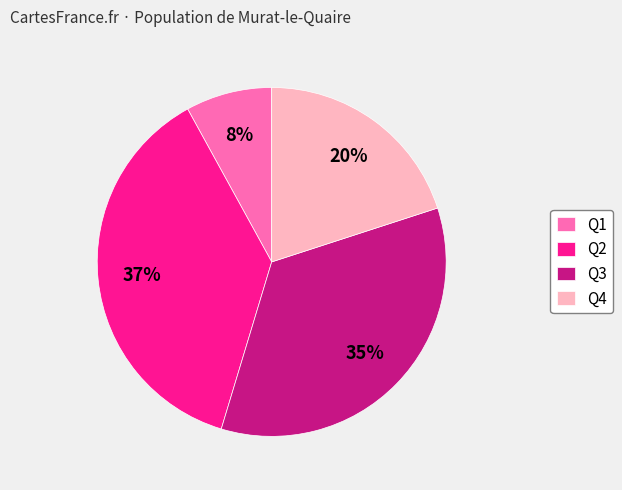

Approximately how many times larger is the value at Q4 compared to Q2?

0.5